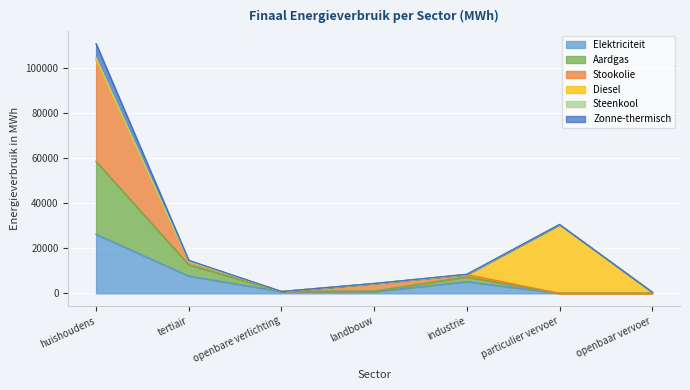

What position from the left is landbouw?

4